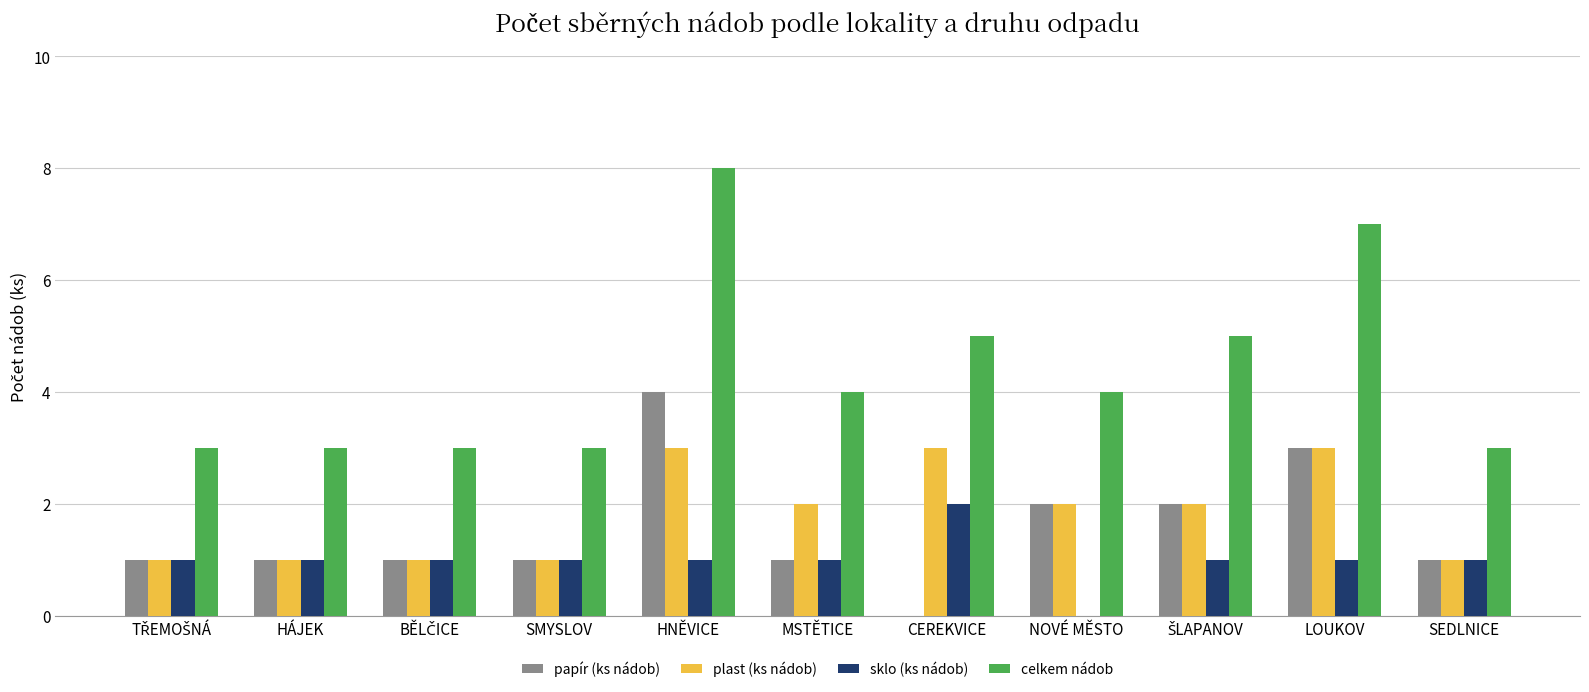

The celkem nádob series shows 3 at HÁJEK. True or false?

True